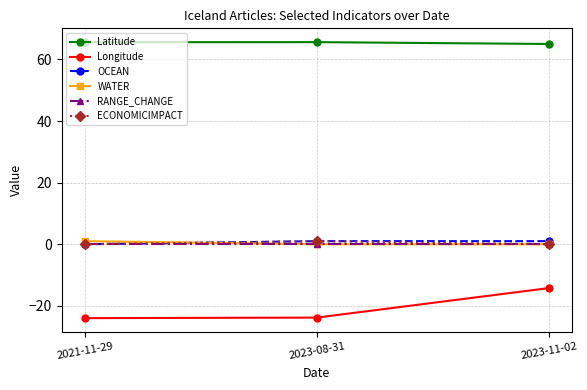

Is the value of Longitude at 2021-11-29 greater than the value of ECONOMICIMPACT at 2021-11-29?

No